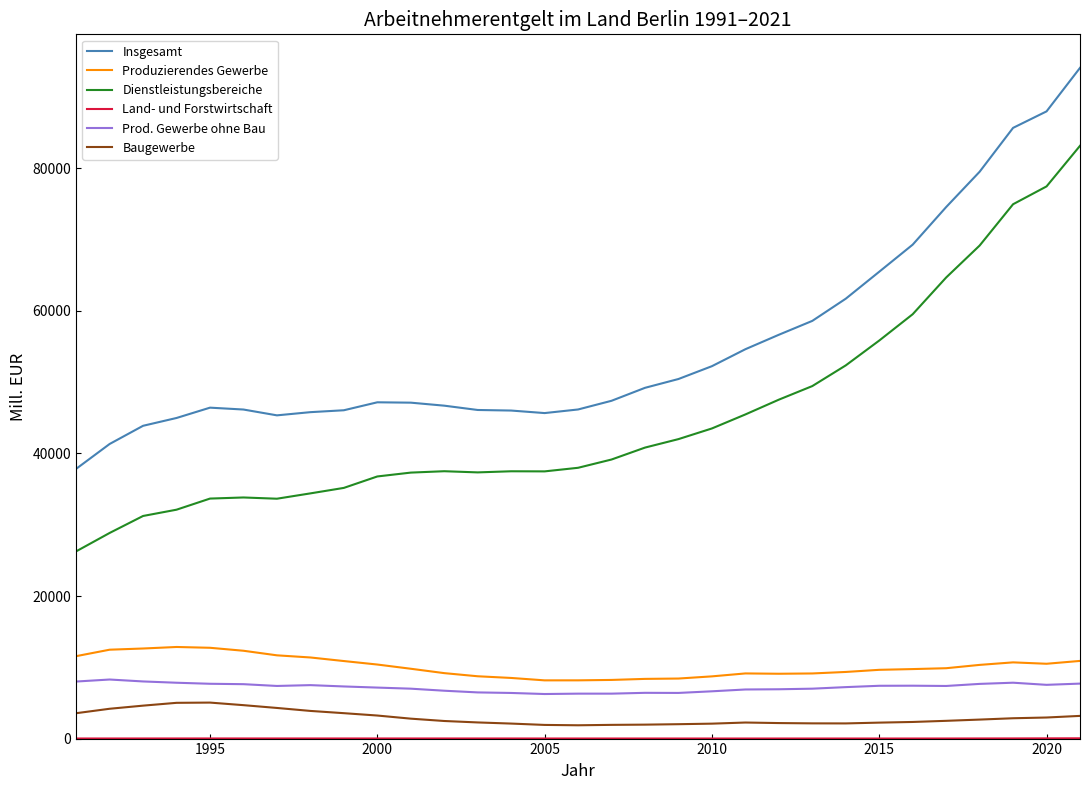

Is this an area chart (filled region under the line)?

No